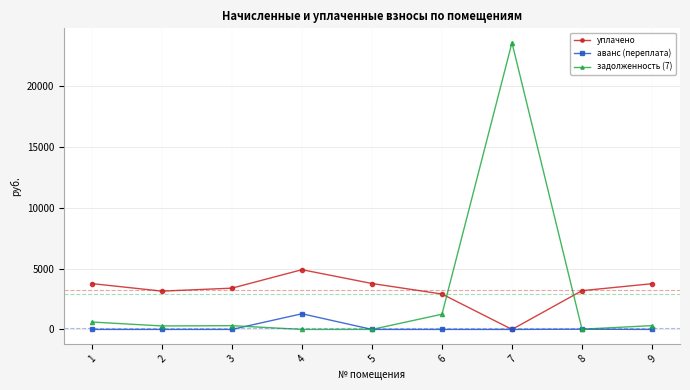

Is it true that уплачено equals 1118.5 at 4?

False